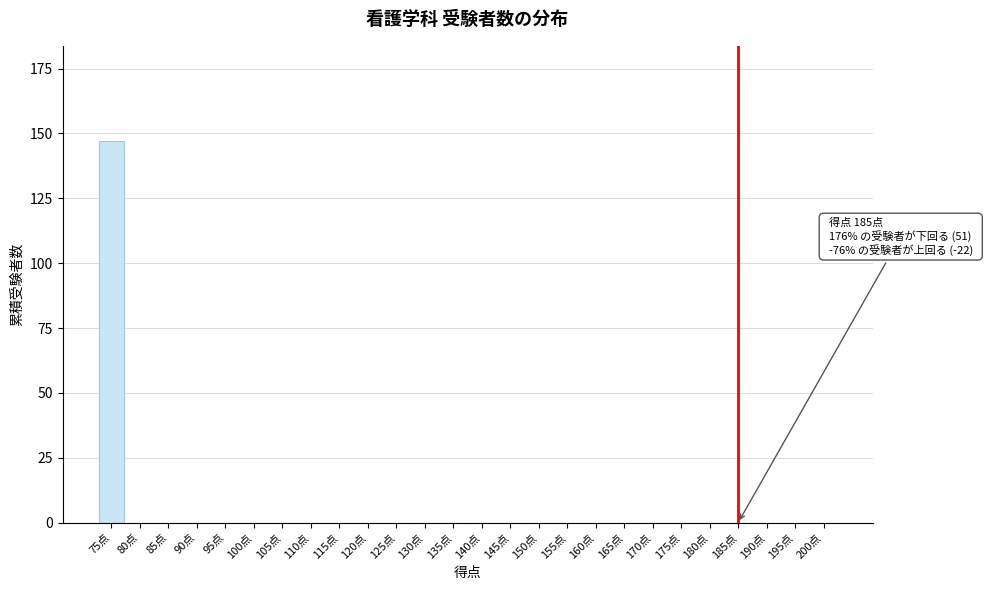

Reading right to left, extract all data points from this chart.

200点=0	195点=0	190点=0	185点=0	180点=0	175点=0	170点=0	165点=0	160点=0	155点=0	150点=0	145点=0	140点=0	135点=0	130点=0	125点=0	120点=0	115点=0	110点=0	105点=0	100点=0	95点=0	90点=0	85点=0	80点=0	75点=147